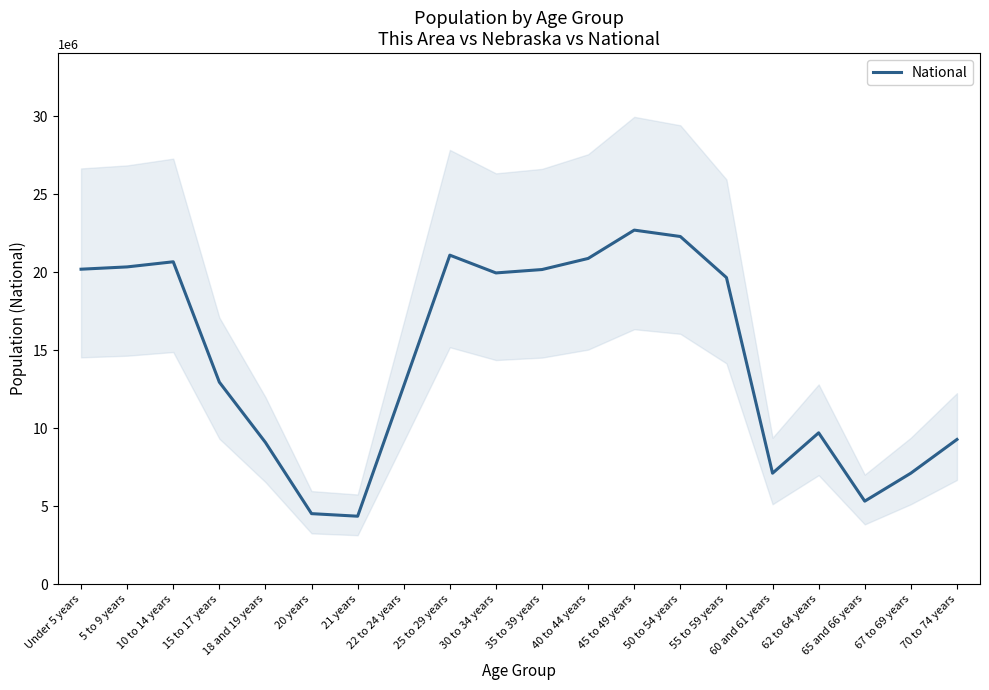

What position from the left is 25 to 29 years?

9